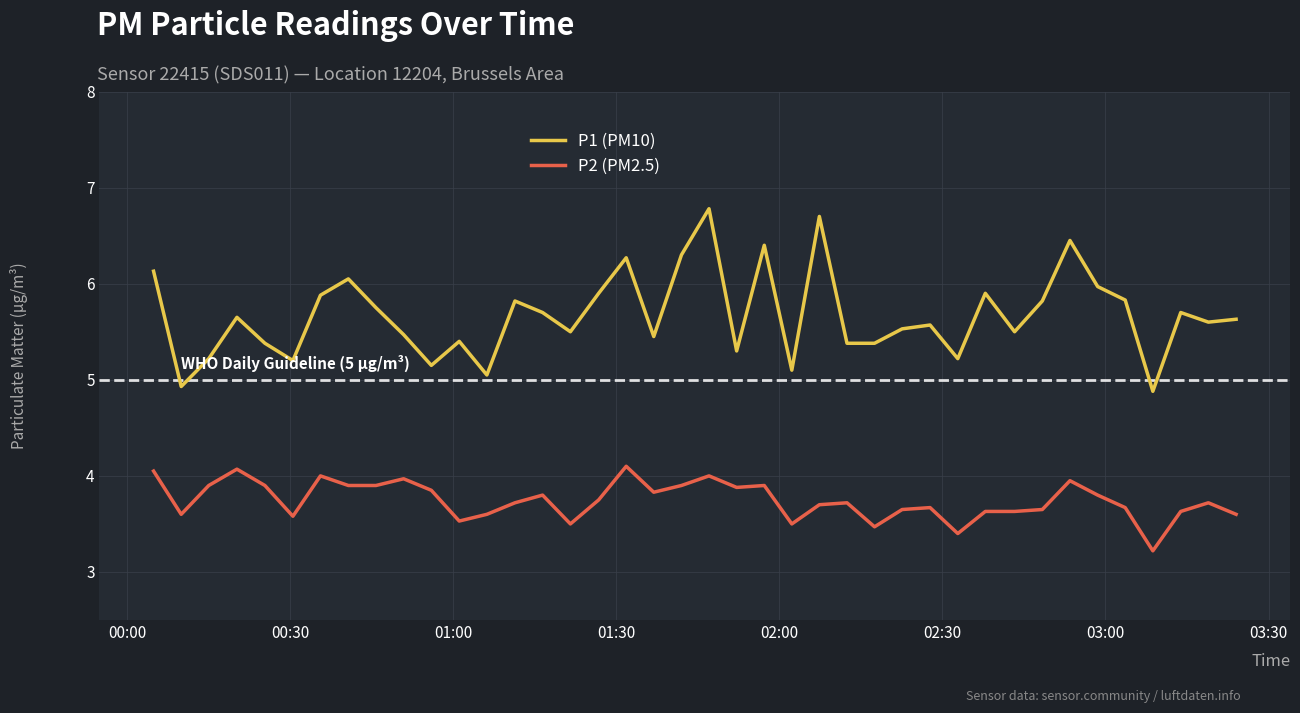

Which series has the largest range (max minus min)?

P1 (PM10)